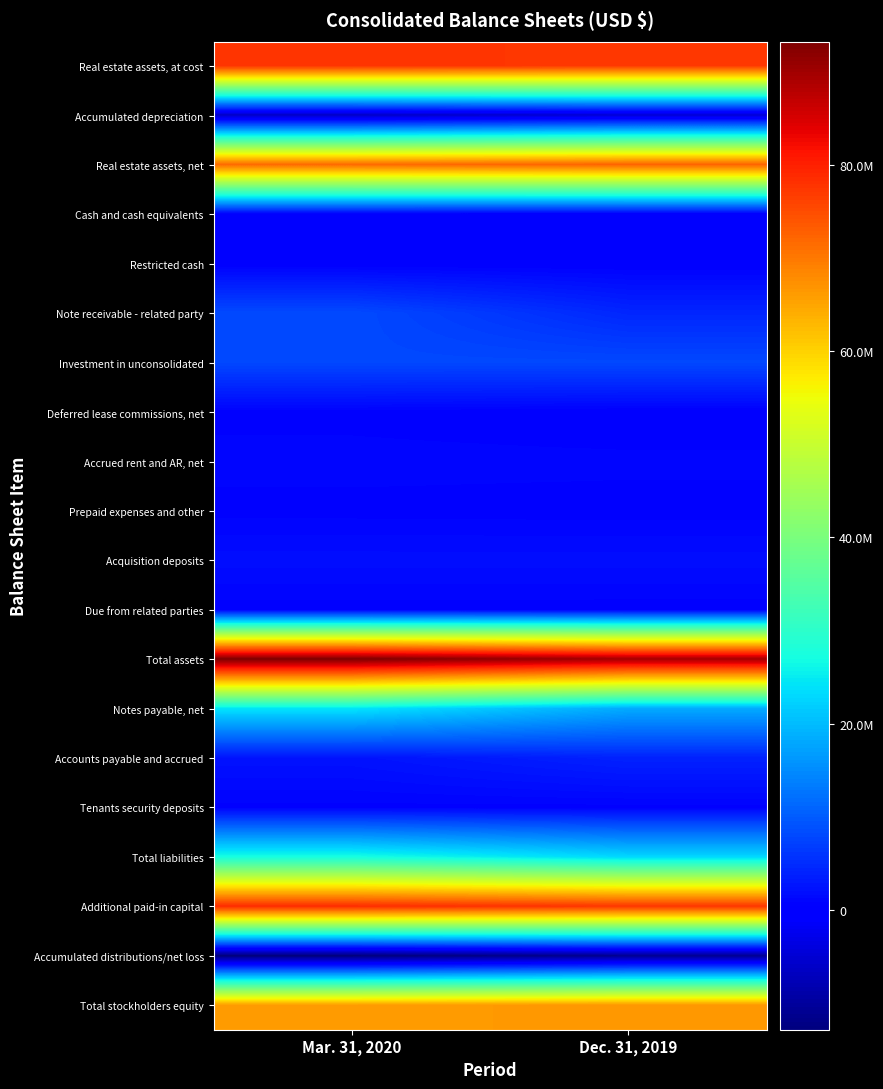

Between Mar. 31, 2020 and Dec. 31, 2019, which is larger?

Mar. 31, 2020